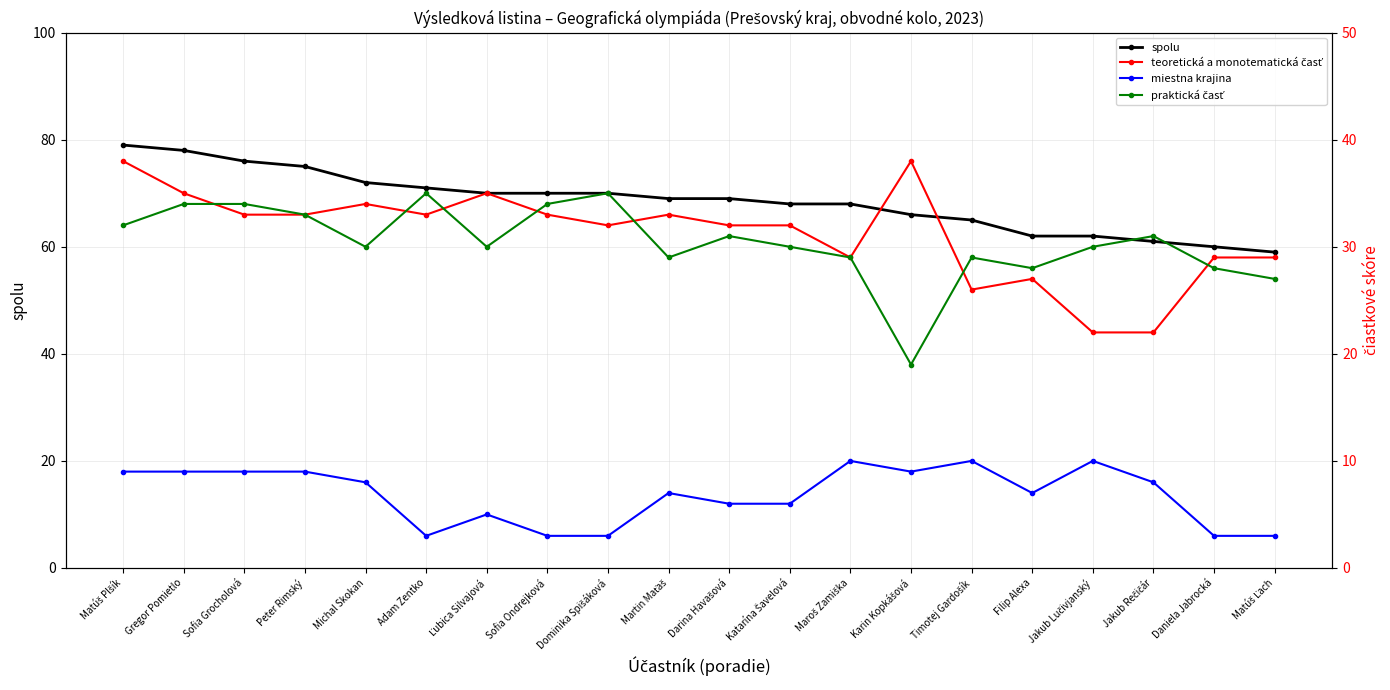

Is the value of praktická časť at Darina Havašová greater than the value of miestna krajina at Sofia Grocholová?

Yes